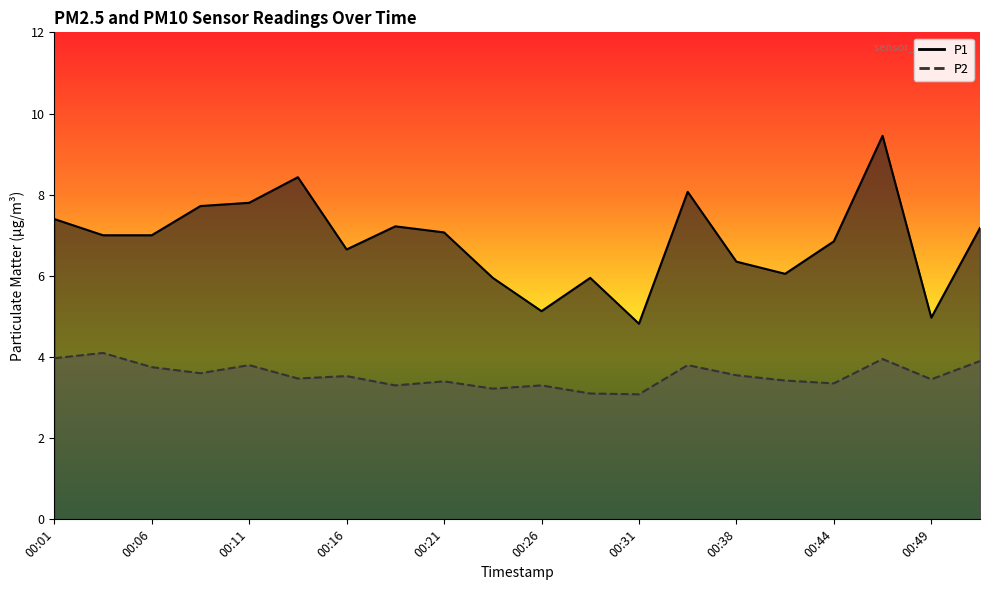

Which series has the widest spread of values?

P1